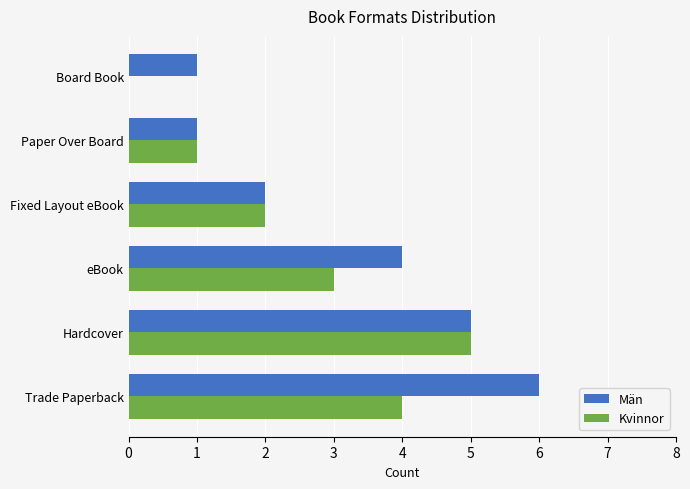

Which series has the largest total across all categories?

Män